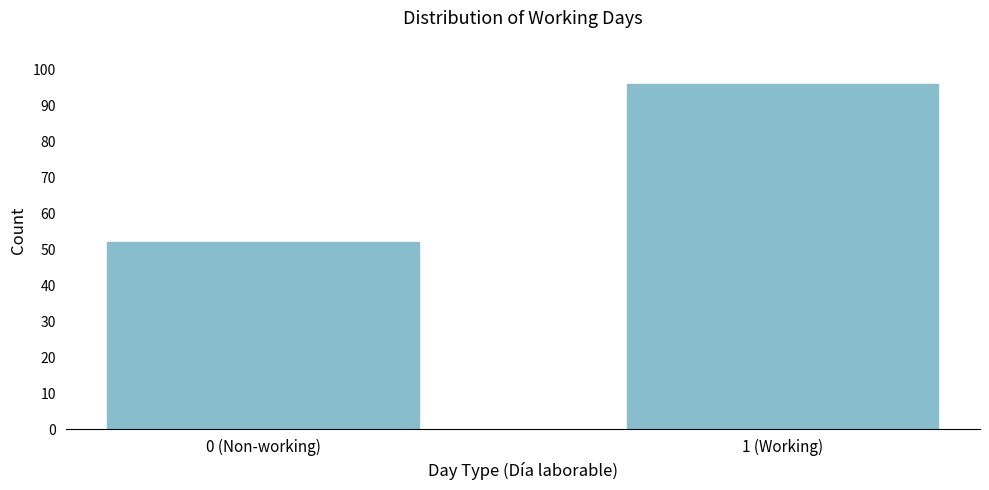

Reading left to right, transcribe all the data shown in this chart.

0 (Non-working)=52	1 (Working)=96